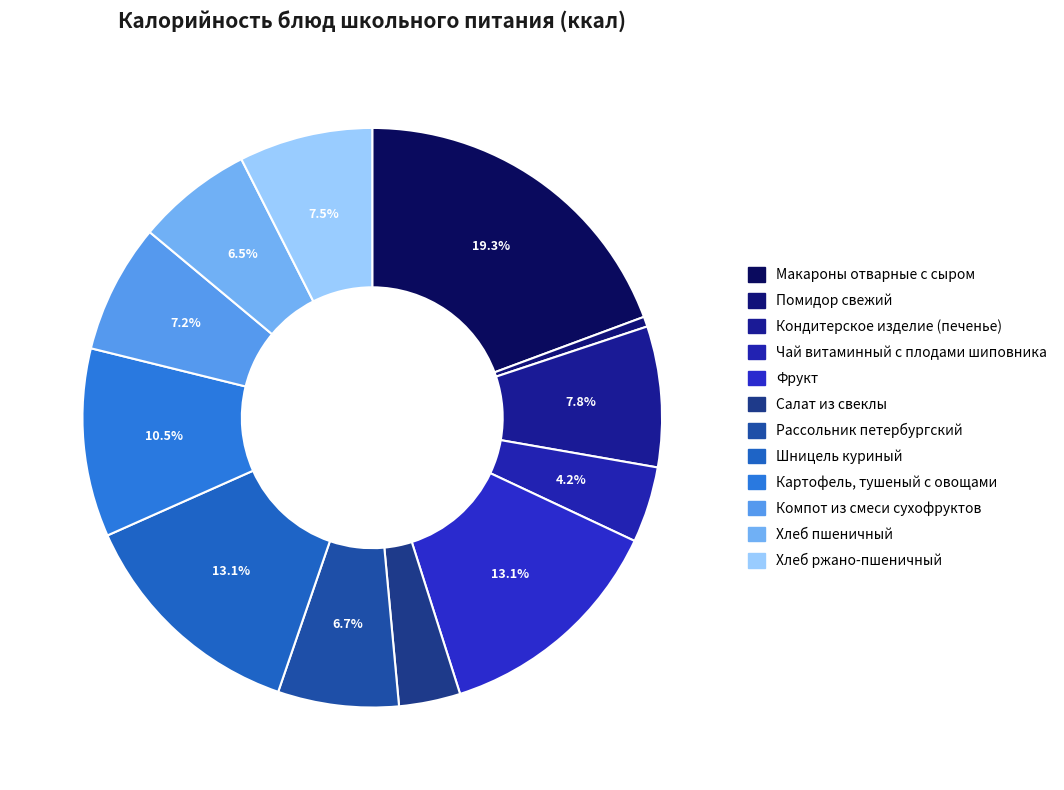

Is it true that Шницель куриный is 13% of the pie?

True